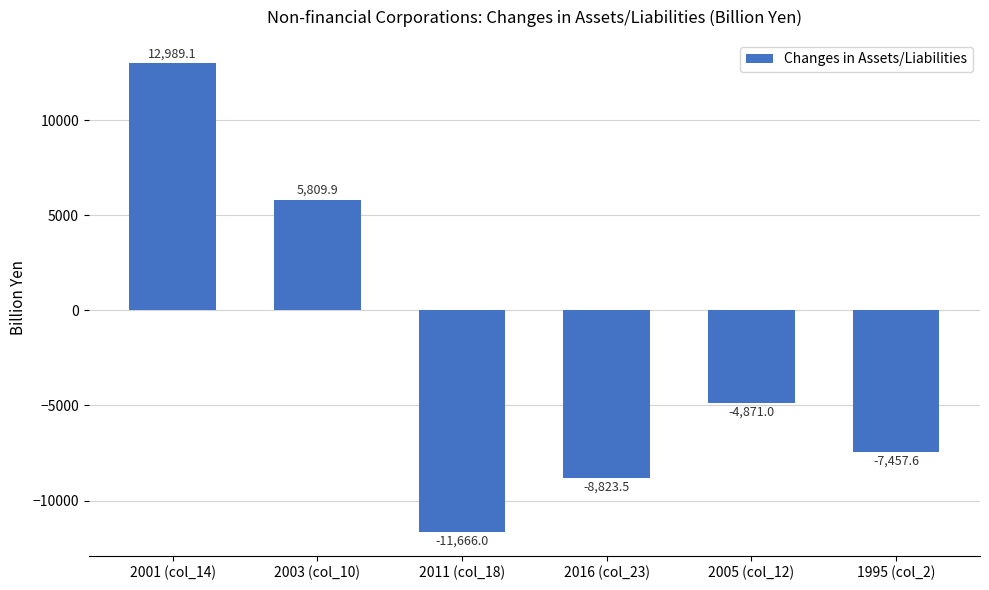

Reading left to right, transcribe all the data shown in this chart.

2001 (col_14)=12989.1	2003 (col_10)=5809.9	2011 (col_18)=-11666.0	2016 (col_23)=-8823.5	2005 (col_12)=-4871.0	1995 (col_2)=-7457.6